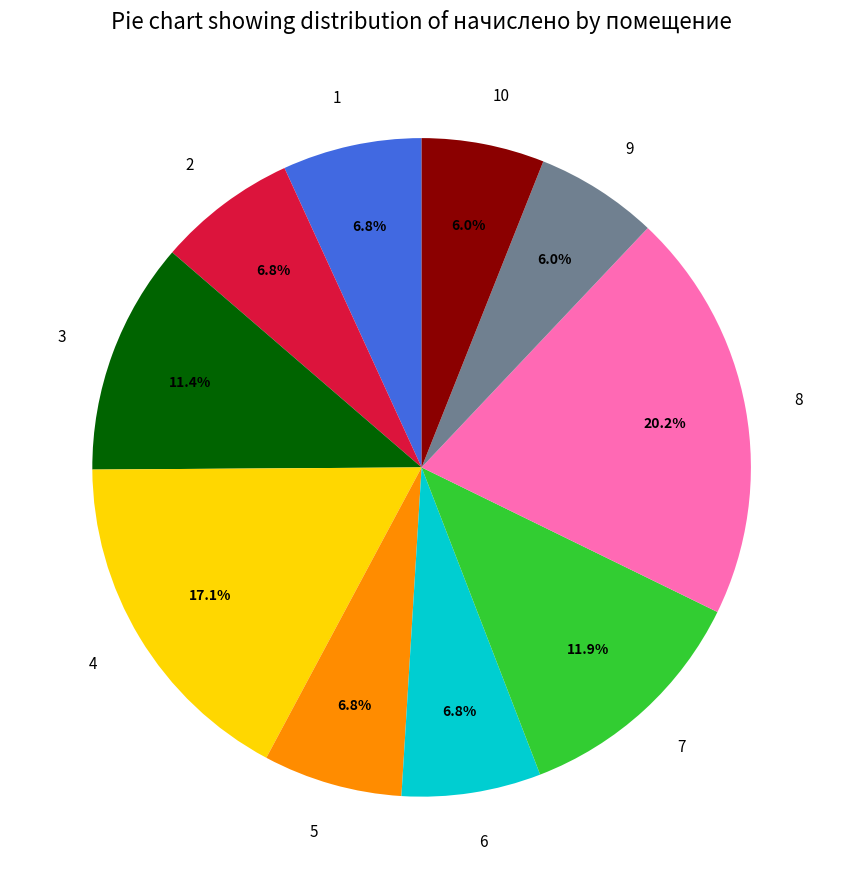

What is the ratio of the value at 7 to the value at 2?

1.7